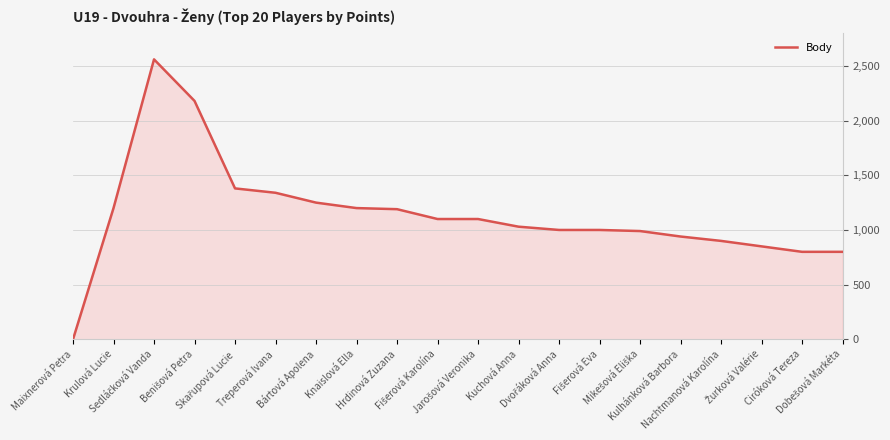

What is the difference between the maximum and minimum values?

2560